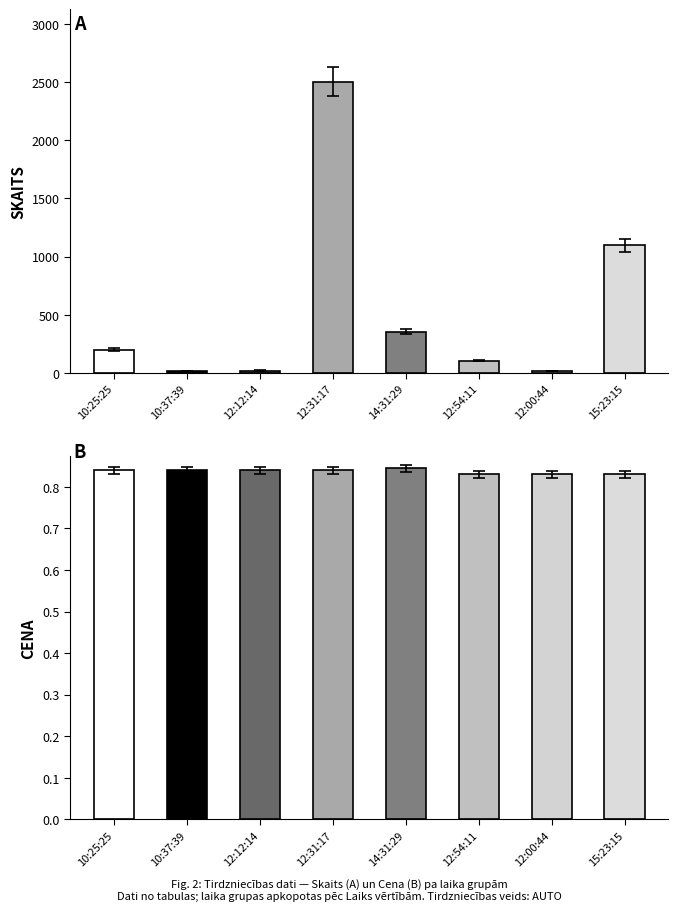

What is the difference between the highest and lowest values at 15:23:15?

1095.2